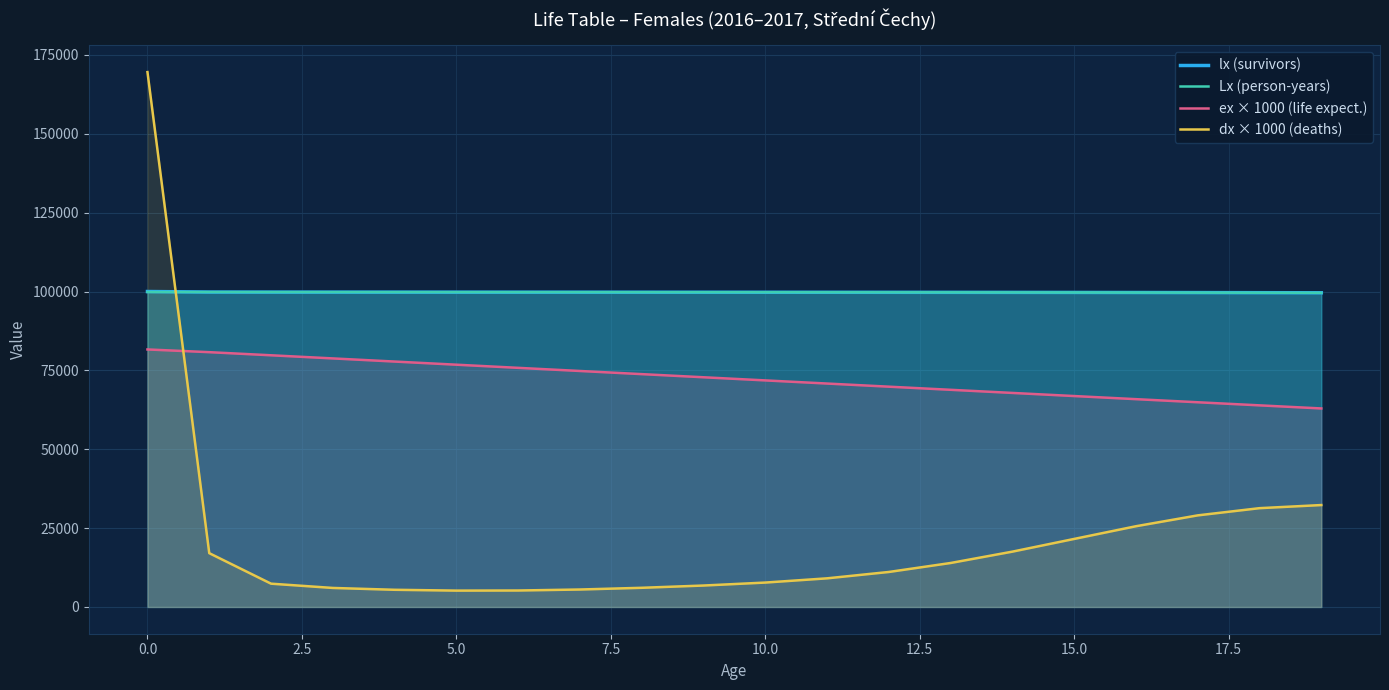

At which category is the sum across all series the highest?

0.0